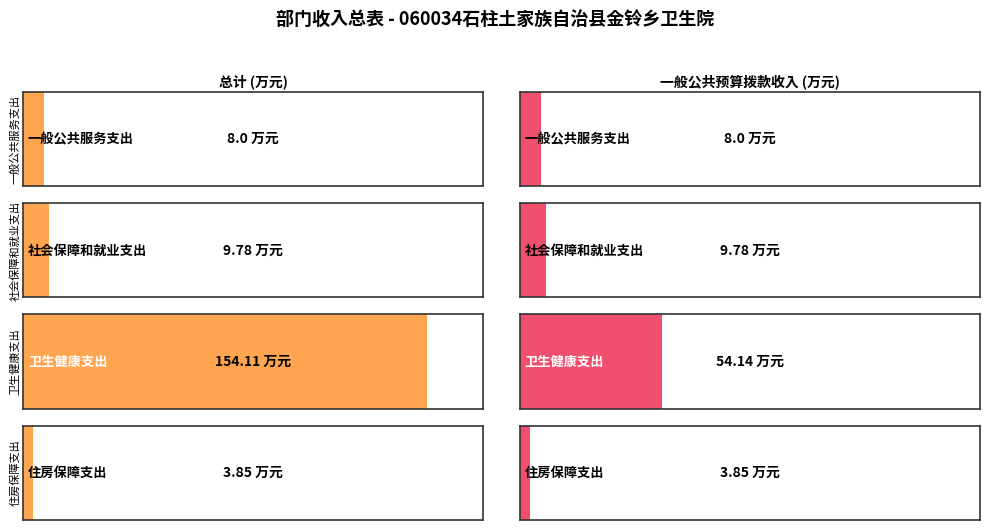

The value of 一般公共预算拨款收入 at 社会保障和就业支出 is 15.0. True or false?

False